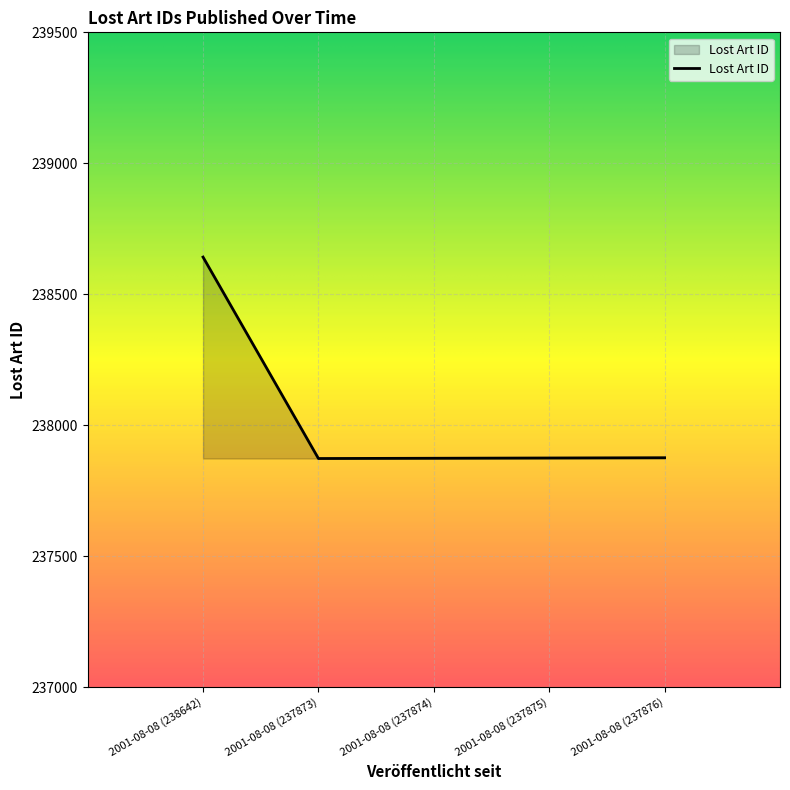

What is the greatest value displayed?

238642